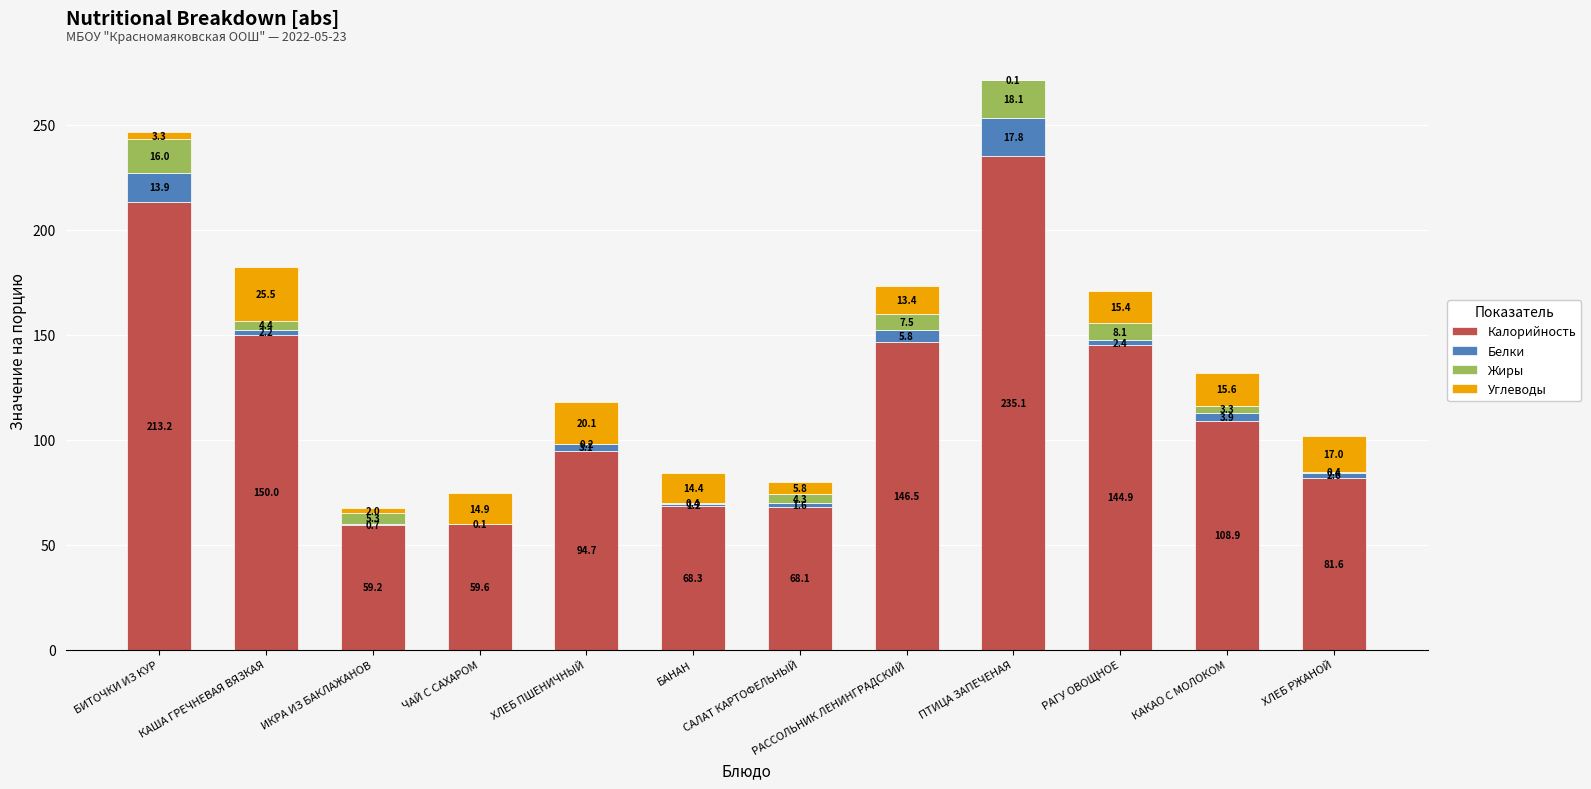

Is it true that Калорийность equals 50.4 at ПТИЦА ЗАПЕЧЕНАЯ?

False